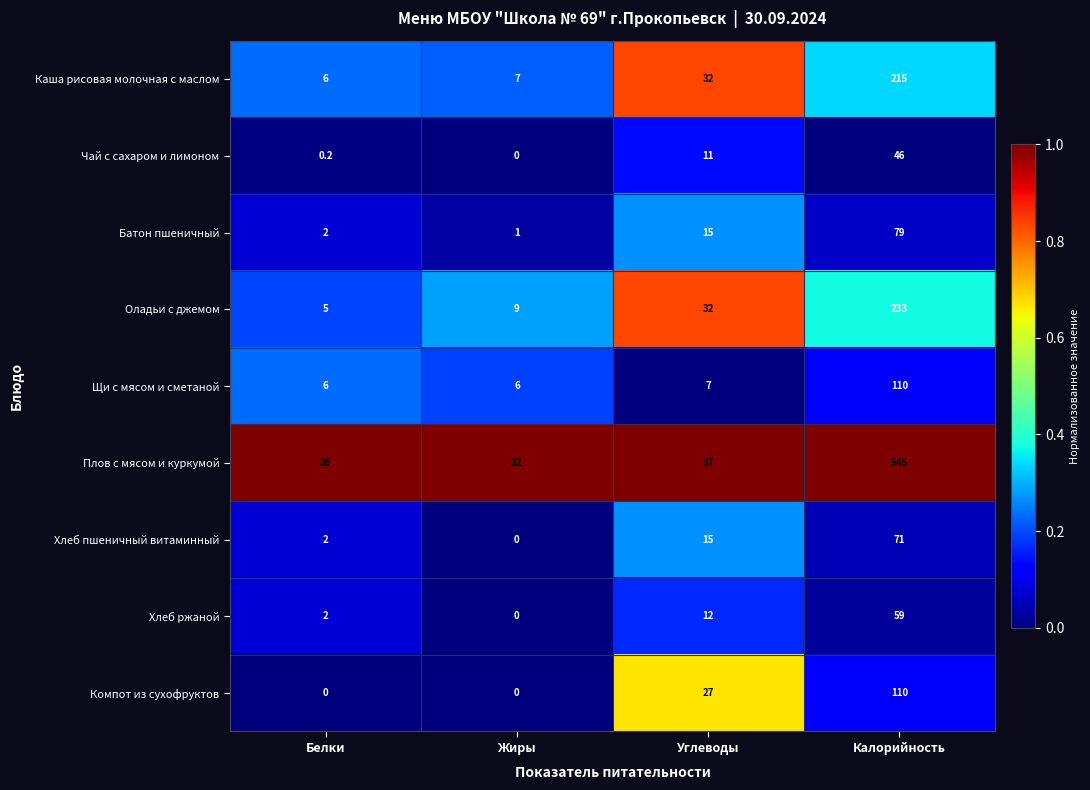

Where is Плов с мясом и куркумой nearest to the value 285?

Углеводы